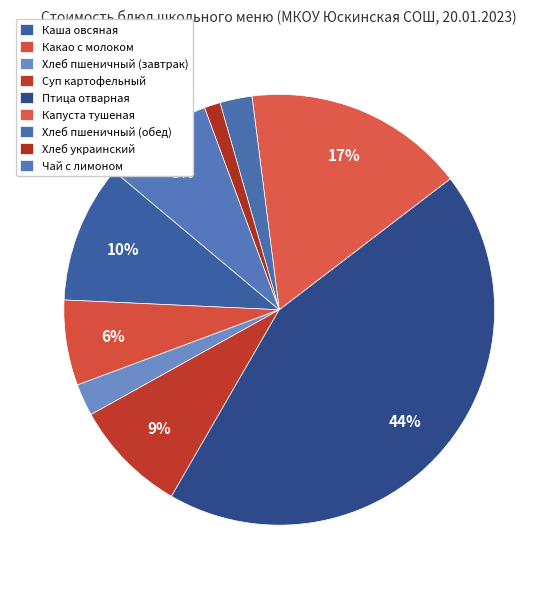

What is the smallest slice in the pie chart?

Хлеб украинский